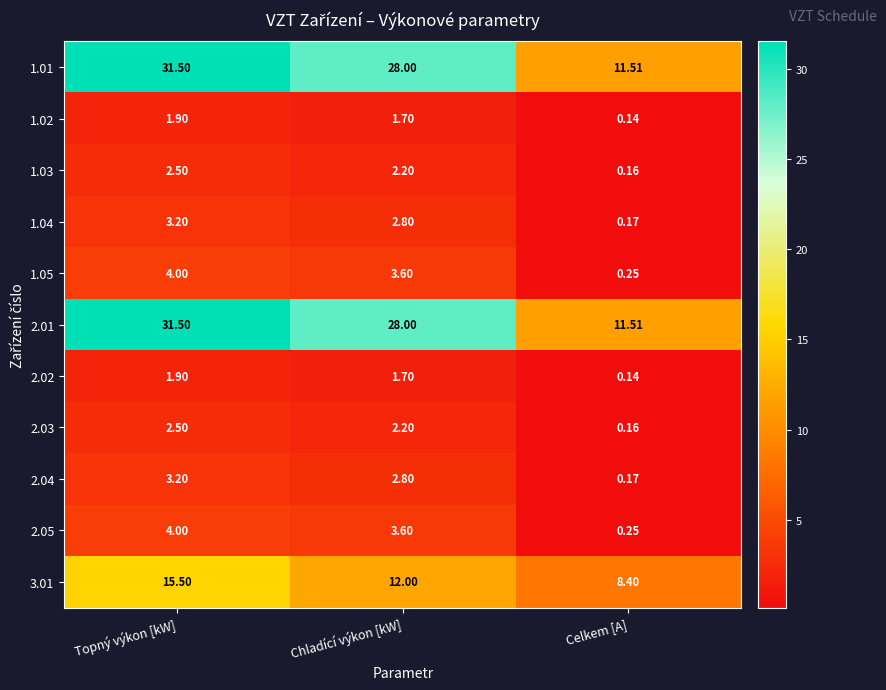

How many values in the 2.05 series exceed 3?

2